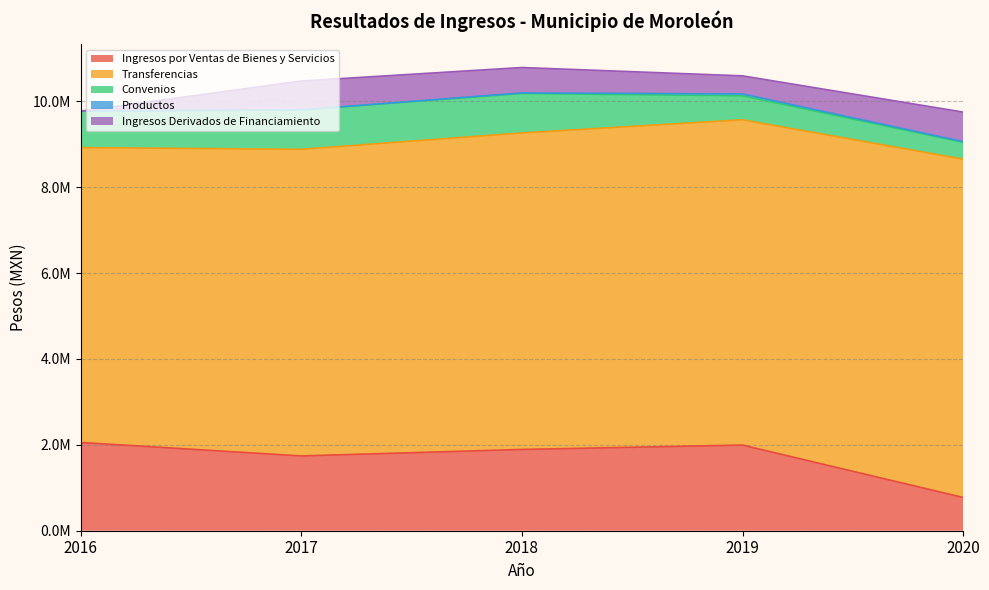

What is the difference between the maximum and minimum values in the Transferencias series?

1012465.8